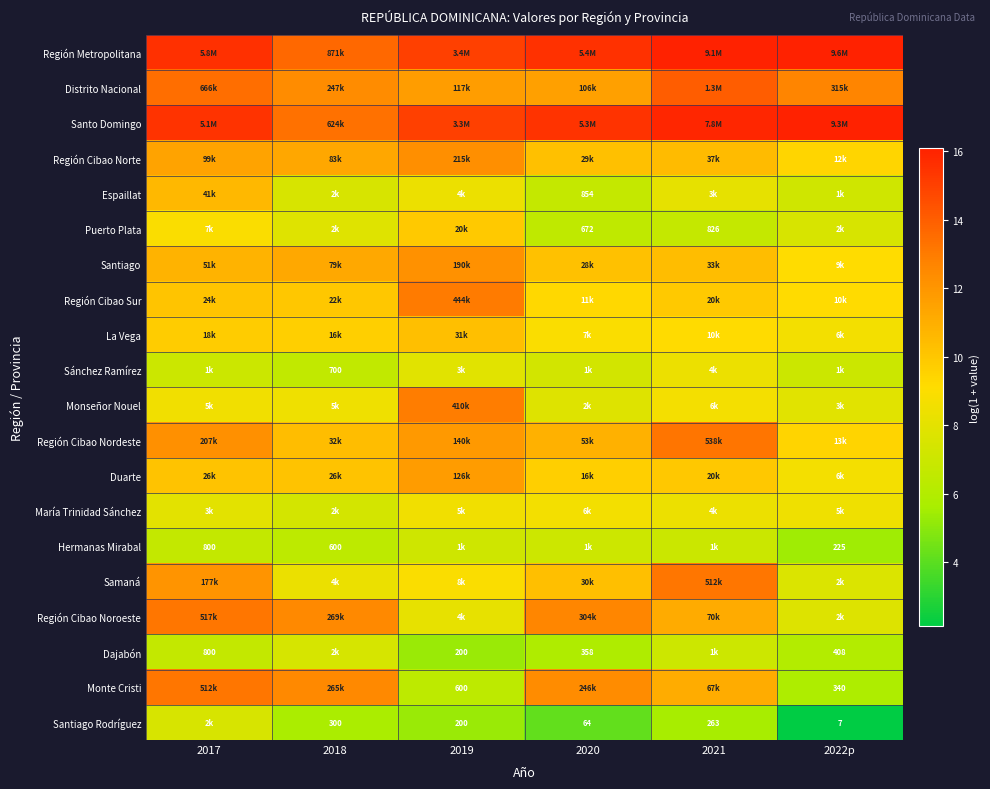

What is the greatest value displayed?

16.1